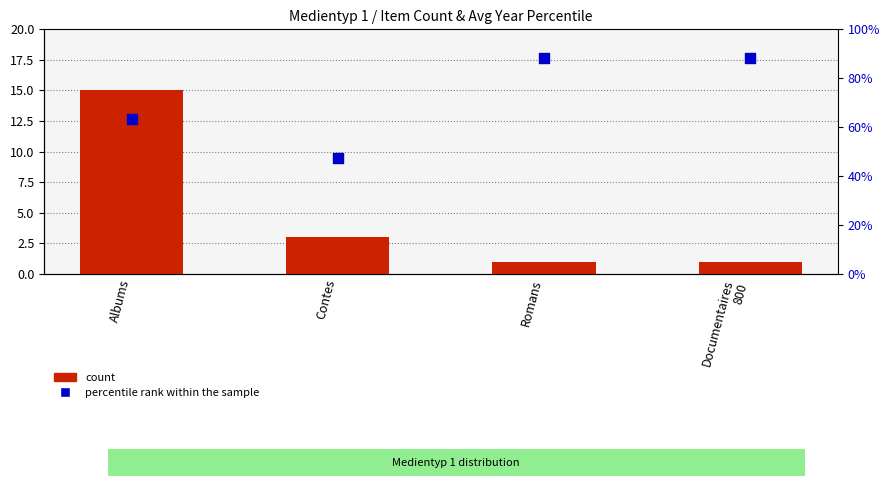

Which series has the largest total across all categories?

percentile rank within the sample